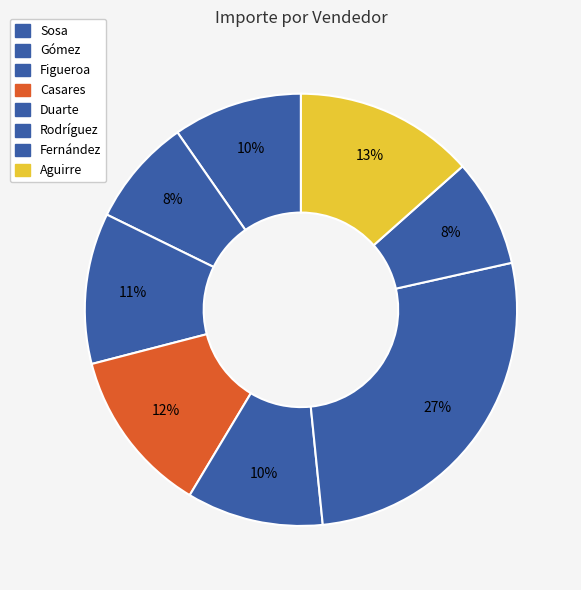

Is there any slice that represents more than half of the pie?

No